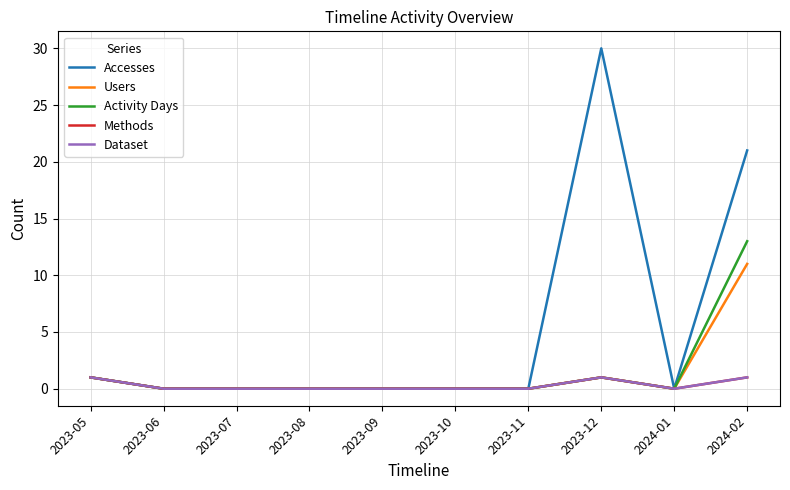

Does the chart have visible grid lines?

Yes